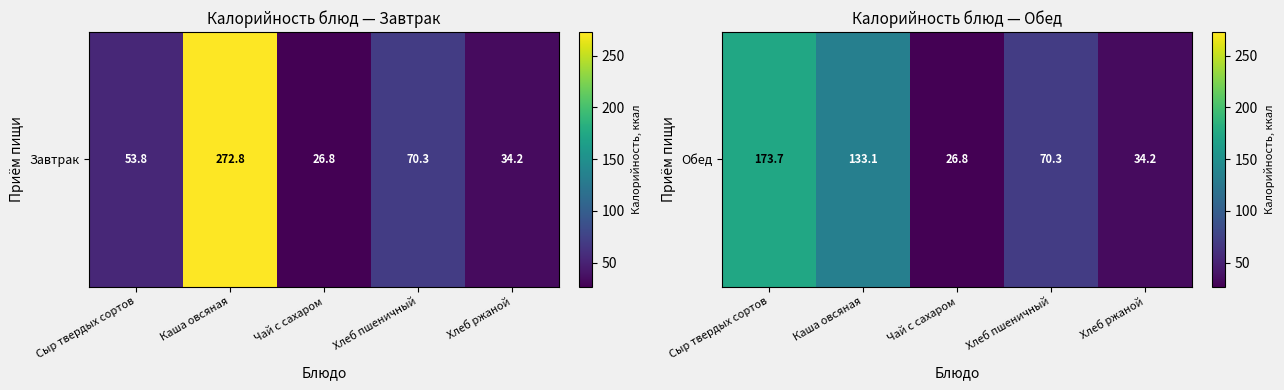

Rank the categories by value from highest to lowest.

Сыр твердых сортов, Каша овсяная, Хлеб пшеничный, Хлеб ржаной, Чай с сахаром